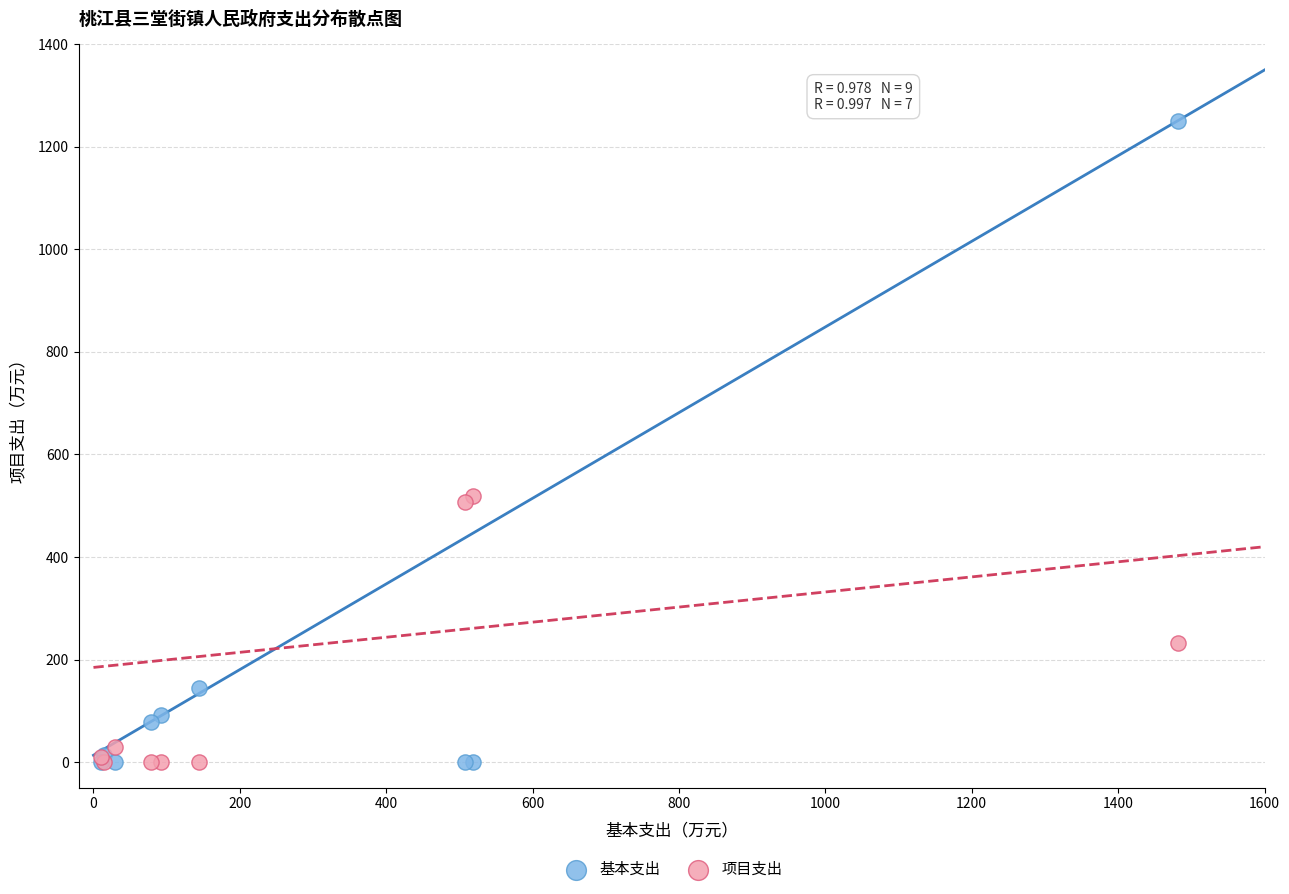

In the 项目支出 series, what Y value is closest to 259?

231.4